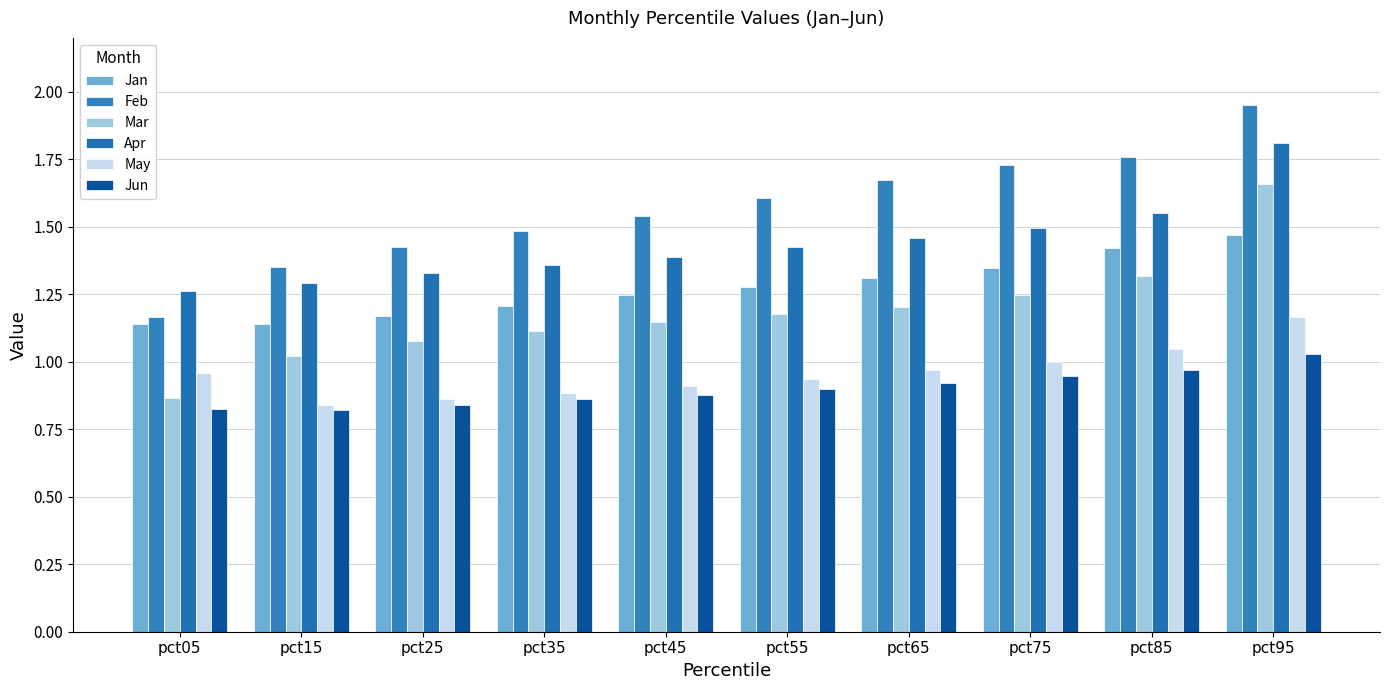

How many bars are there in total?

60